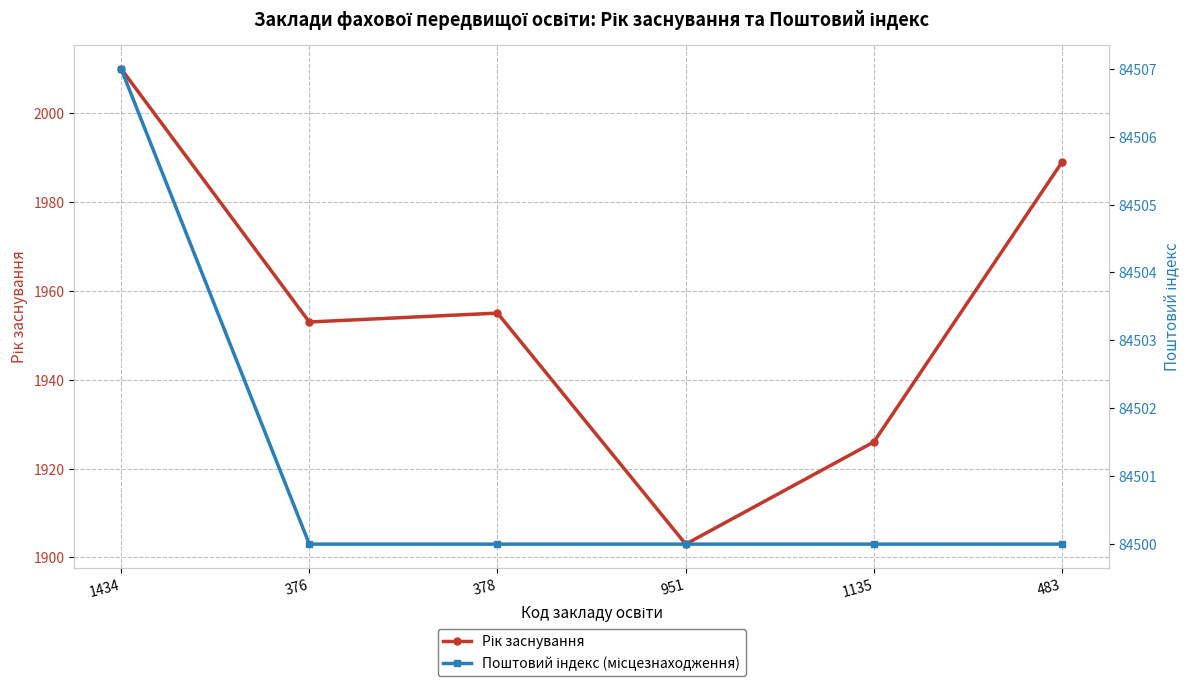

Between 1434 and 951, which is larger?

1434